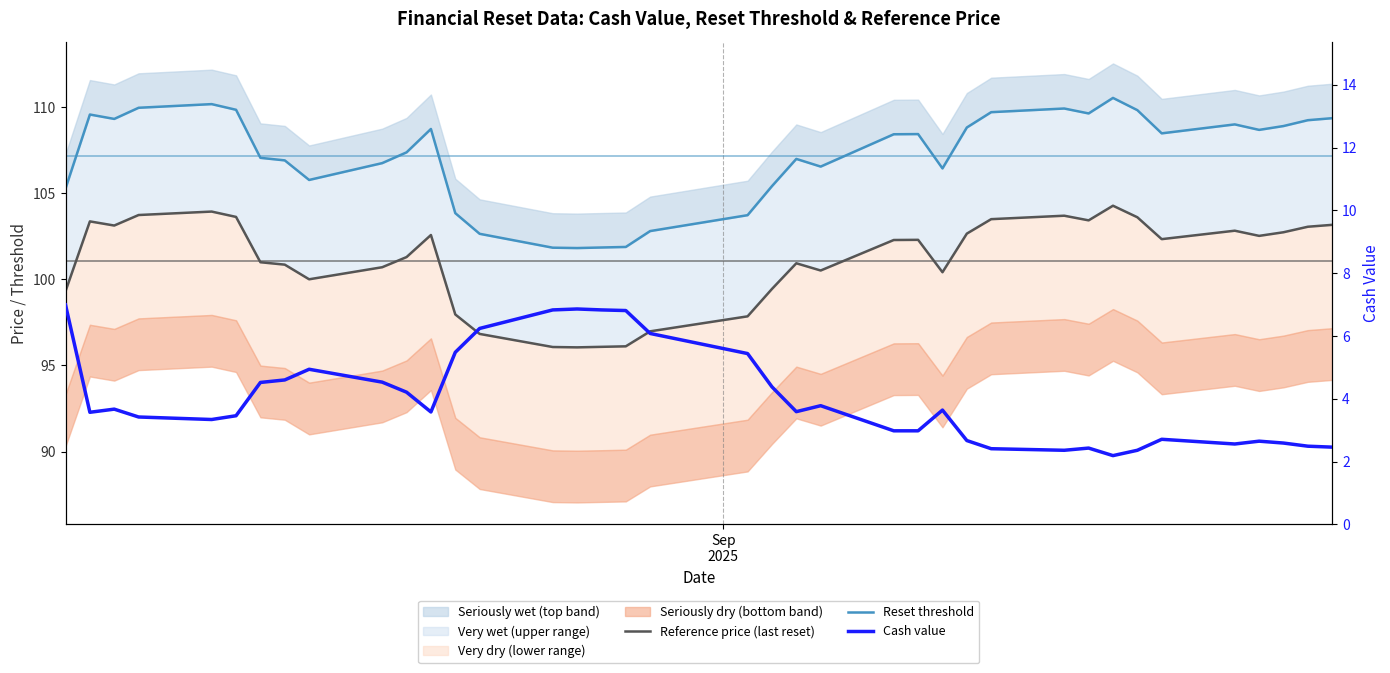

True or false: Reset threshold and Cash value intersect in this chart.

False